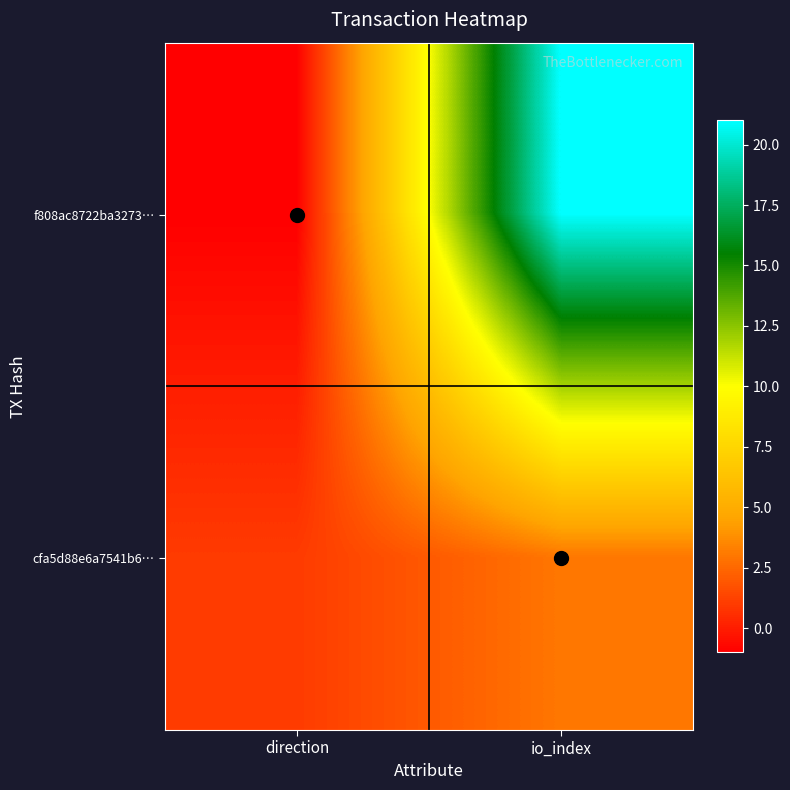

Reading right to left, extract all data points from this chart.

f808ac8722ba3273…: io_index=21	direction=-1
cfa5d88e6a7541b6…: io_index=3	direction=1